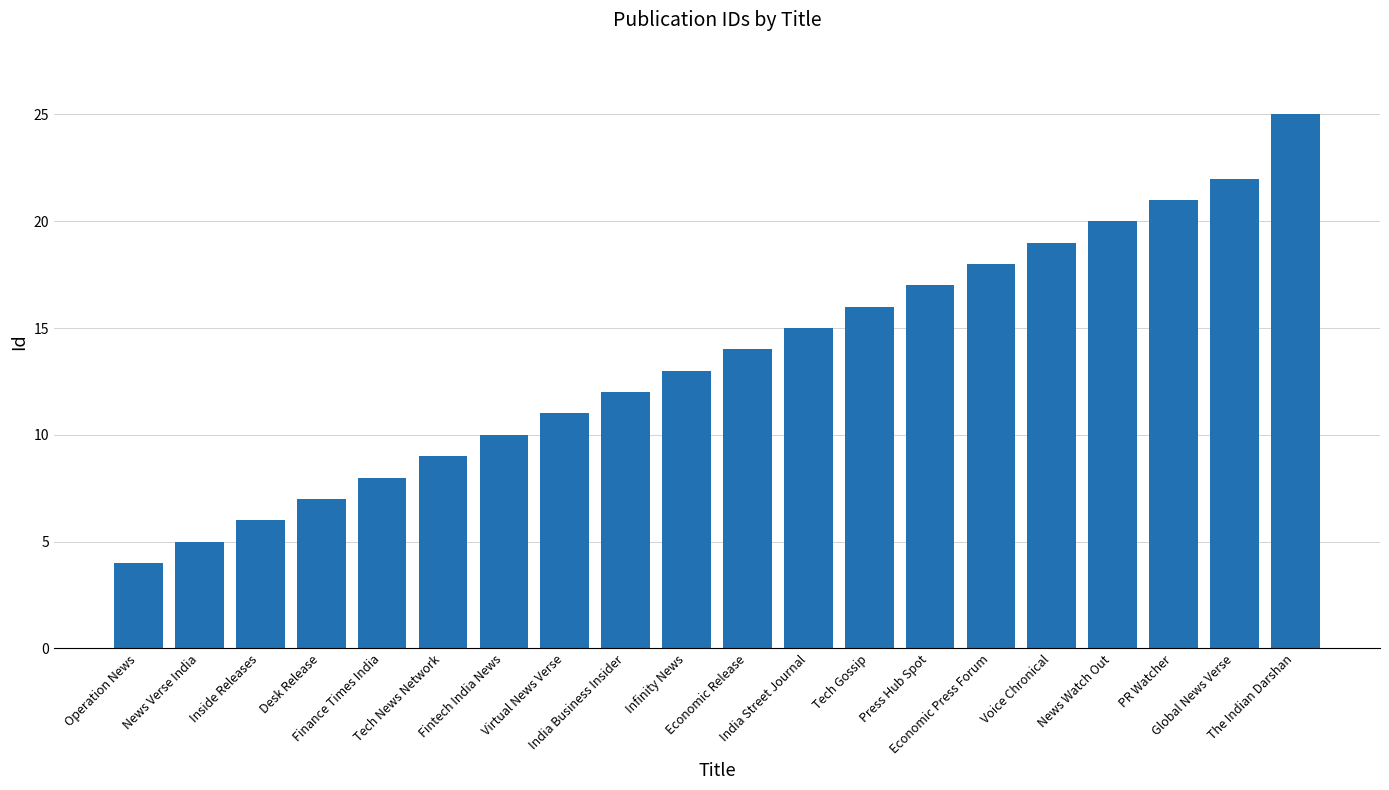

What is the sum of all values?

272